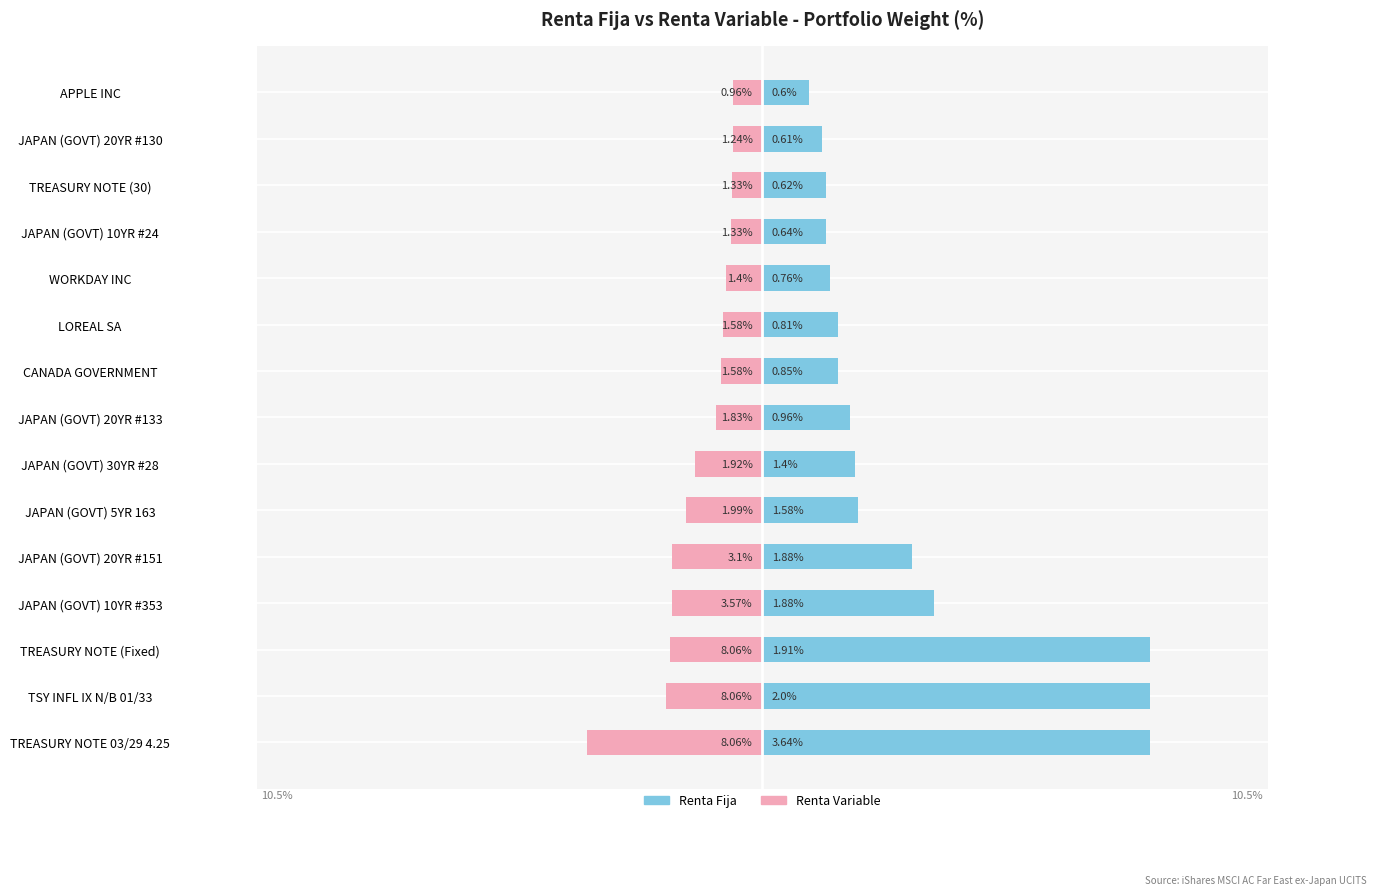

Rank the series by their average value, from highest to lowest.

Renta Fija, Renta Variable